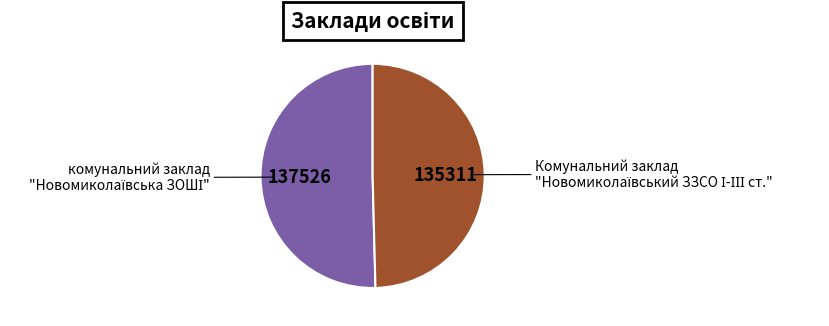

How many slices are in this pie chart?

2